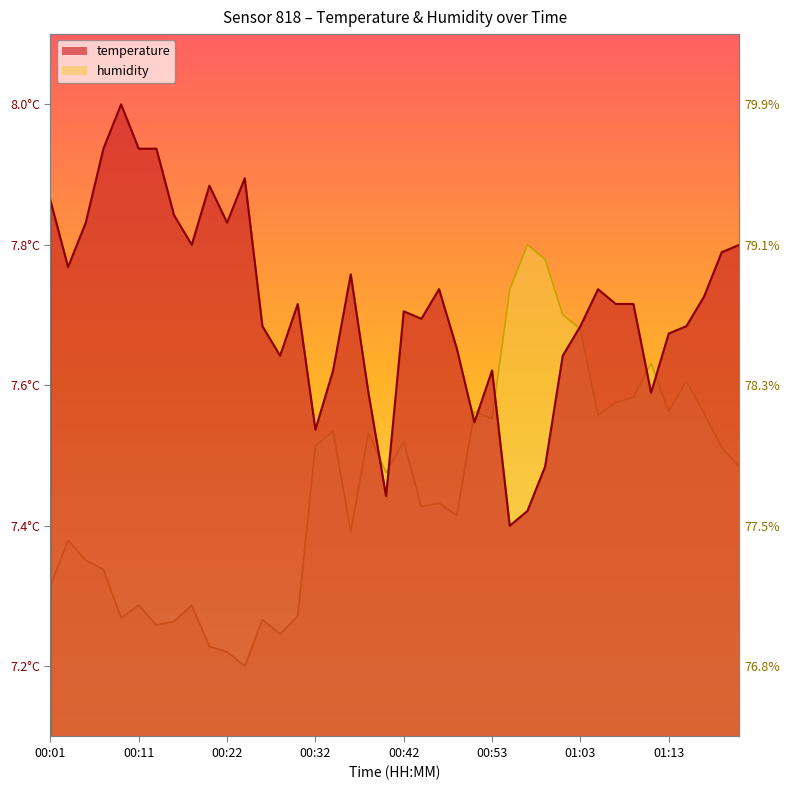

What is the sum of the humidity values at 00:11 and 00:26?

35.3